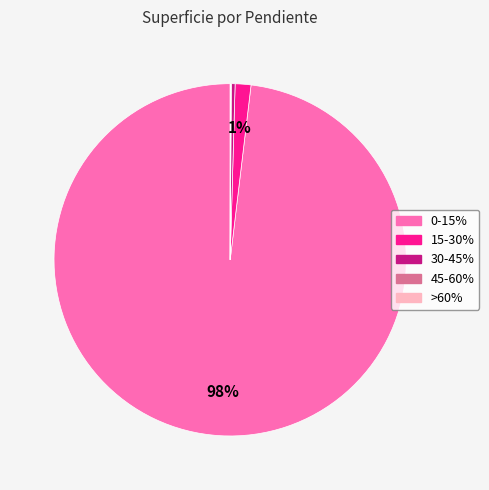

What is the majority slice?

0-15%